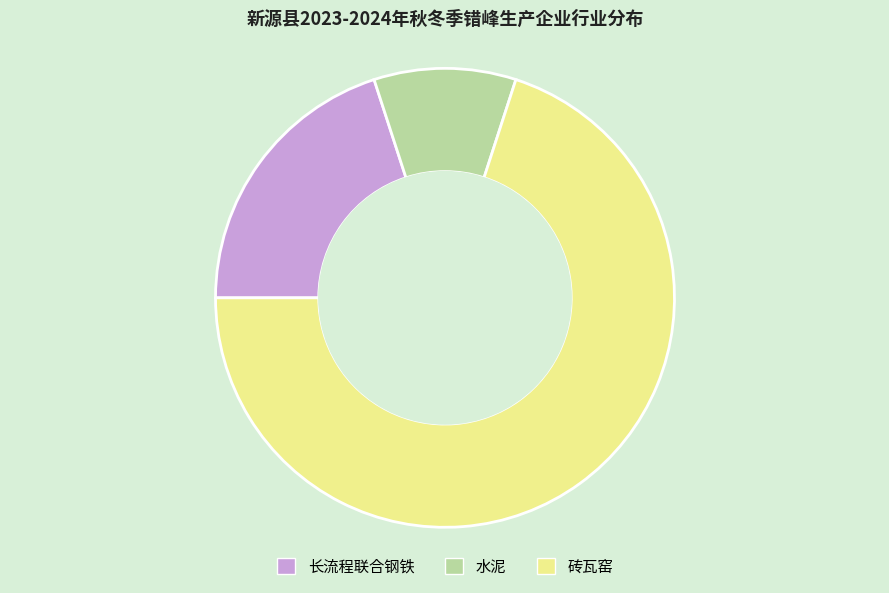

True or false: 长流程联合钢铁 accounts for 20% of the total.

True